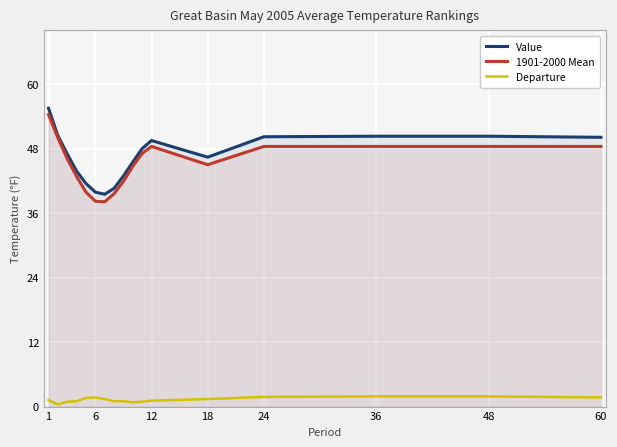

What is the maximum value shown in the chart?

55.5